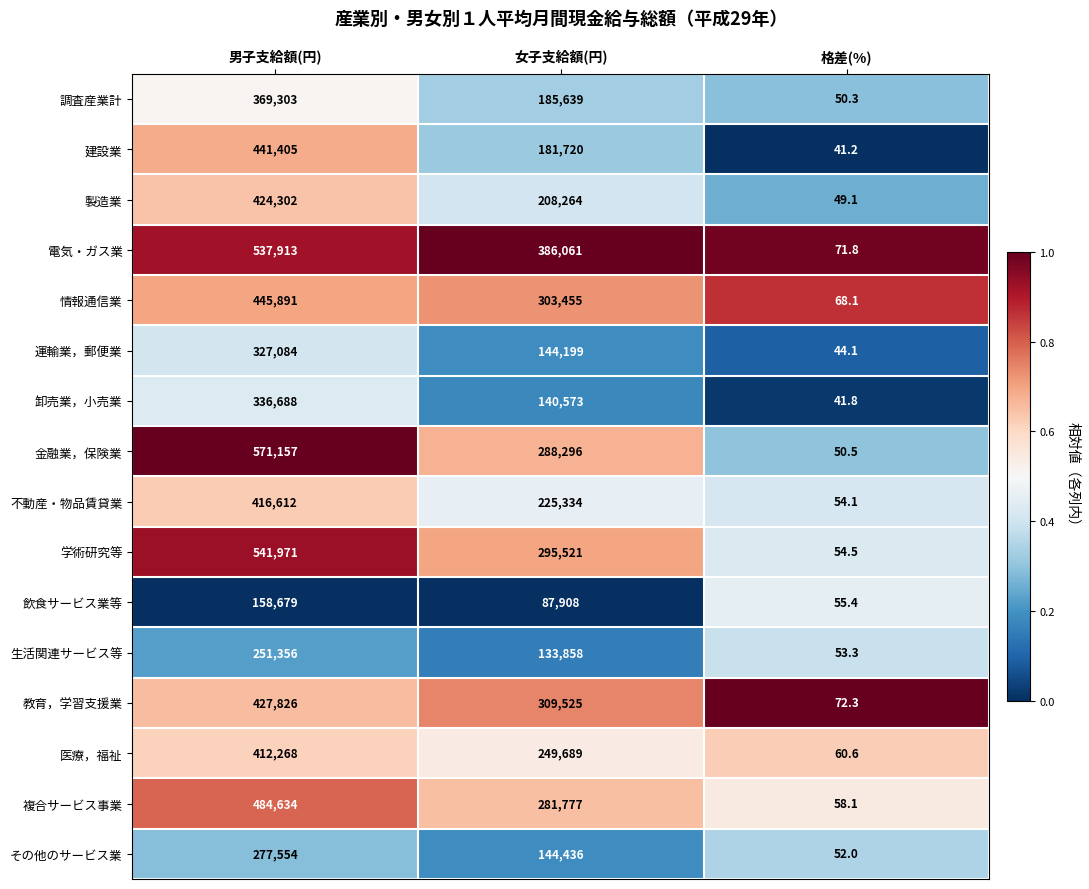

Which series has the largest total across all categories?

電気・ガス業